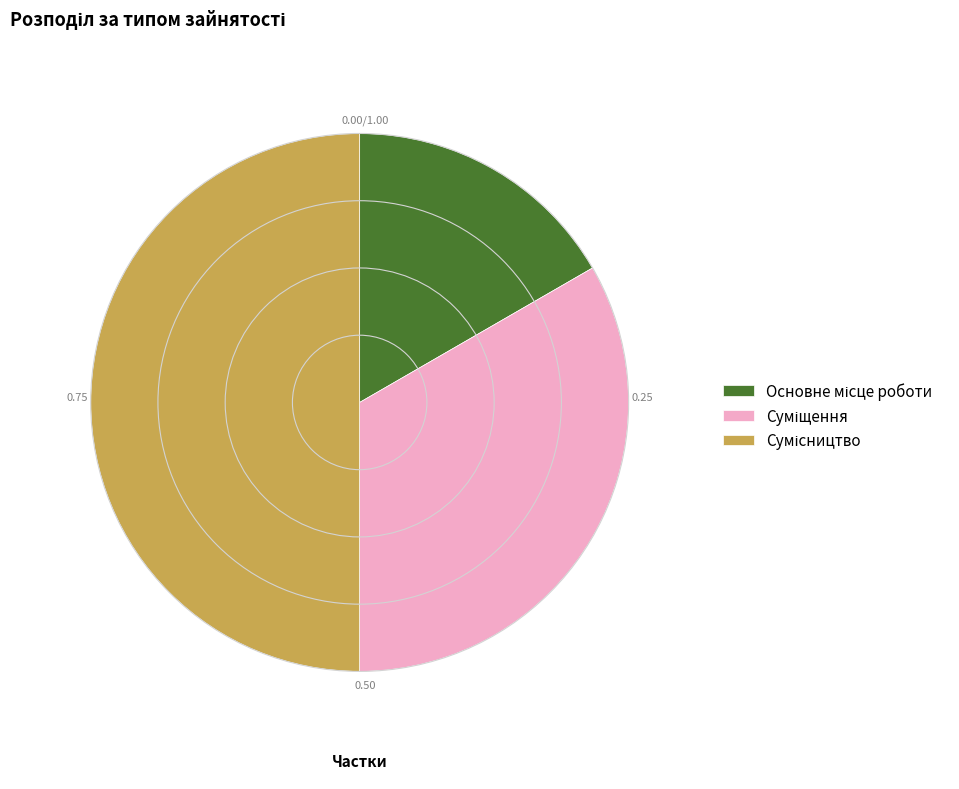

What is the smallest slice in the pie chart?

Основне місце роботи